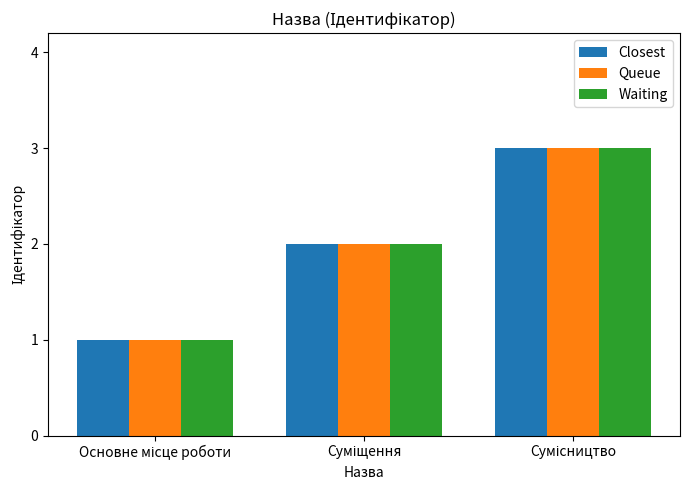

Count the number of categories in the chart.

3